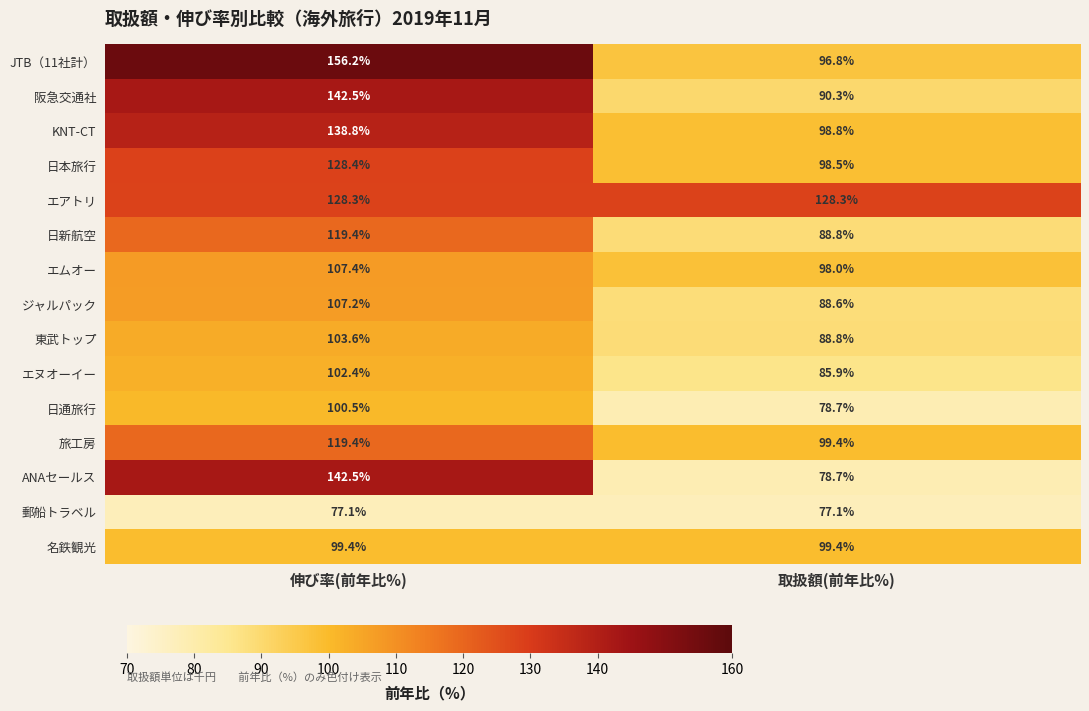

Count the number of data series in this chart.

15